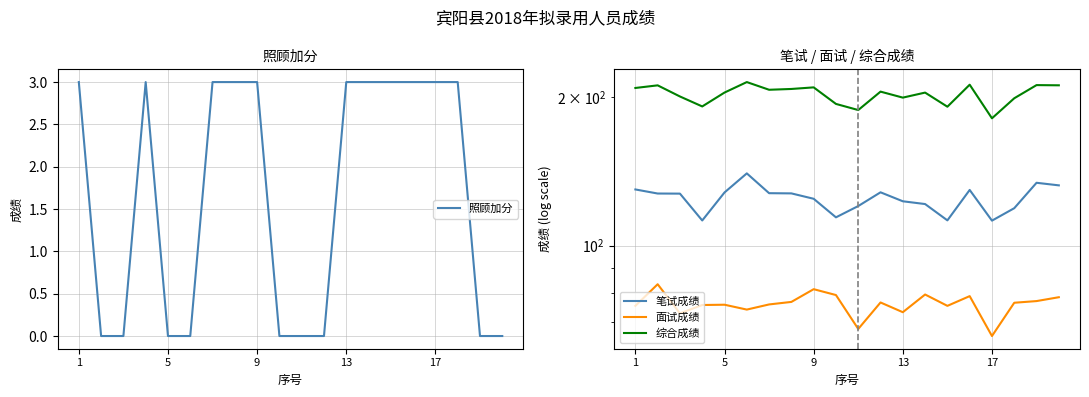

True or false: 照顾加分 has a value of 5 at 13.

False